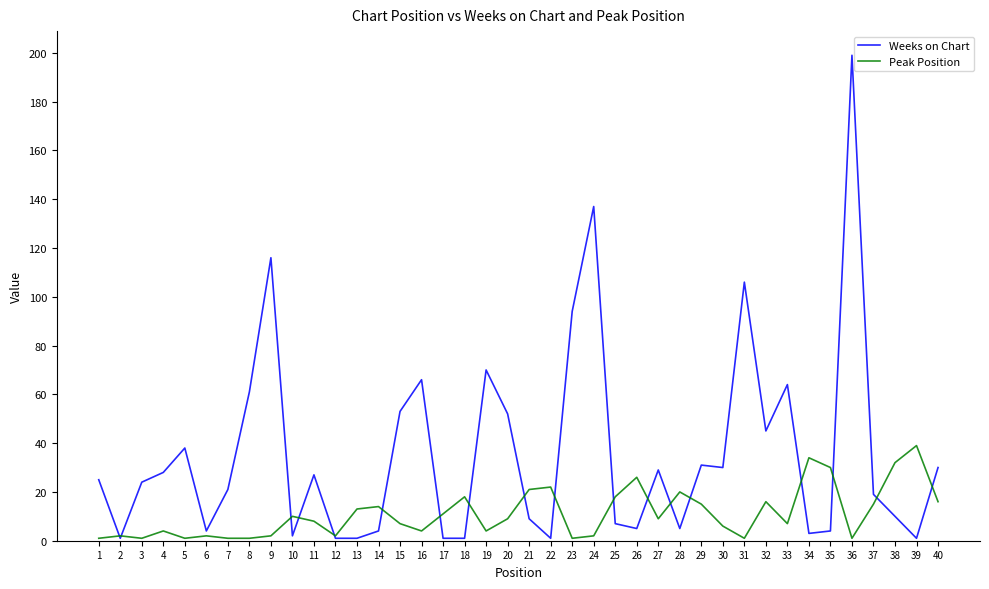

Between 16 and 23, which series saw the biggest shift?

Weeks on Chart